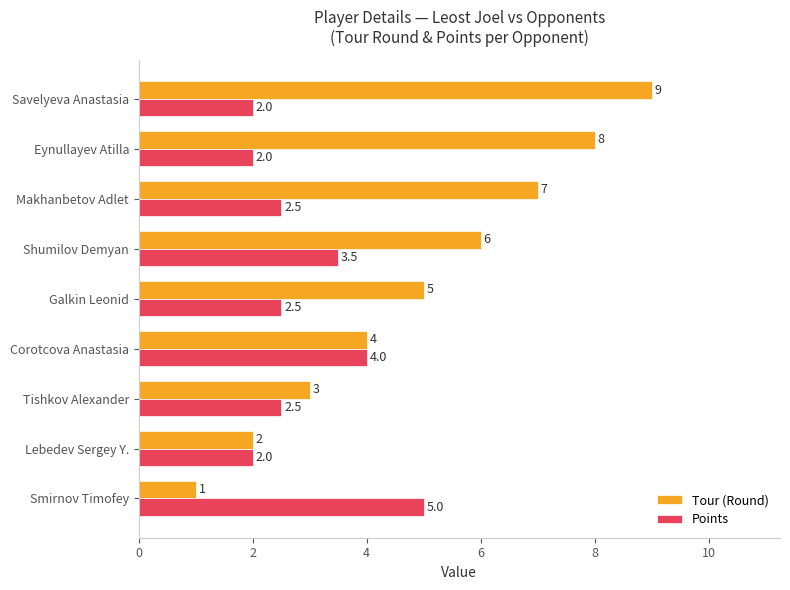

The Tour (Round) series shows 6.1 at Corotcova Anastasia. True or false?

False